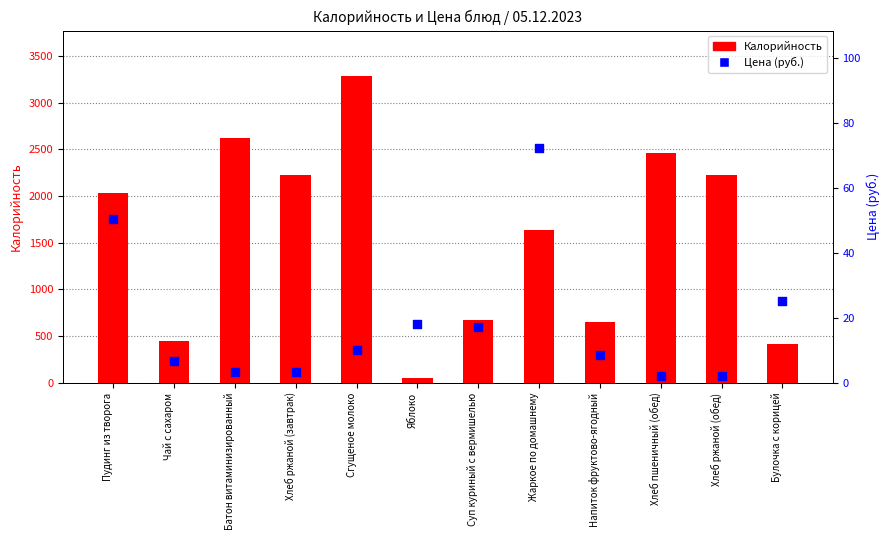

What is the total value across all series at Пудинг из творога?

2082.3